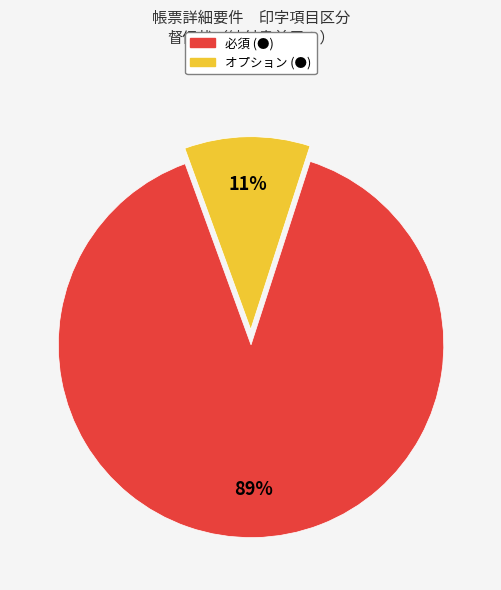

Is it true that オプション (●) is 1% of the pie?

False